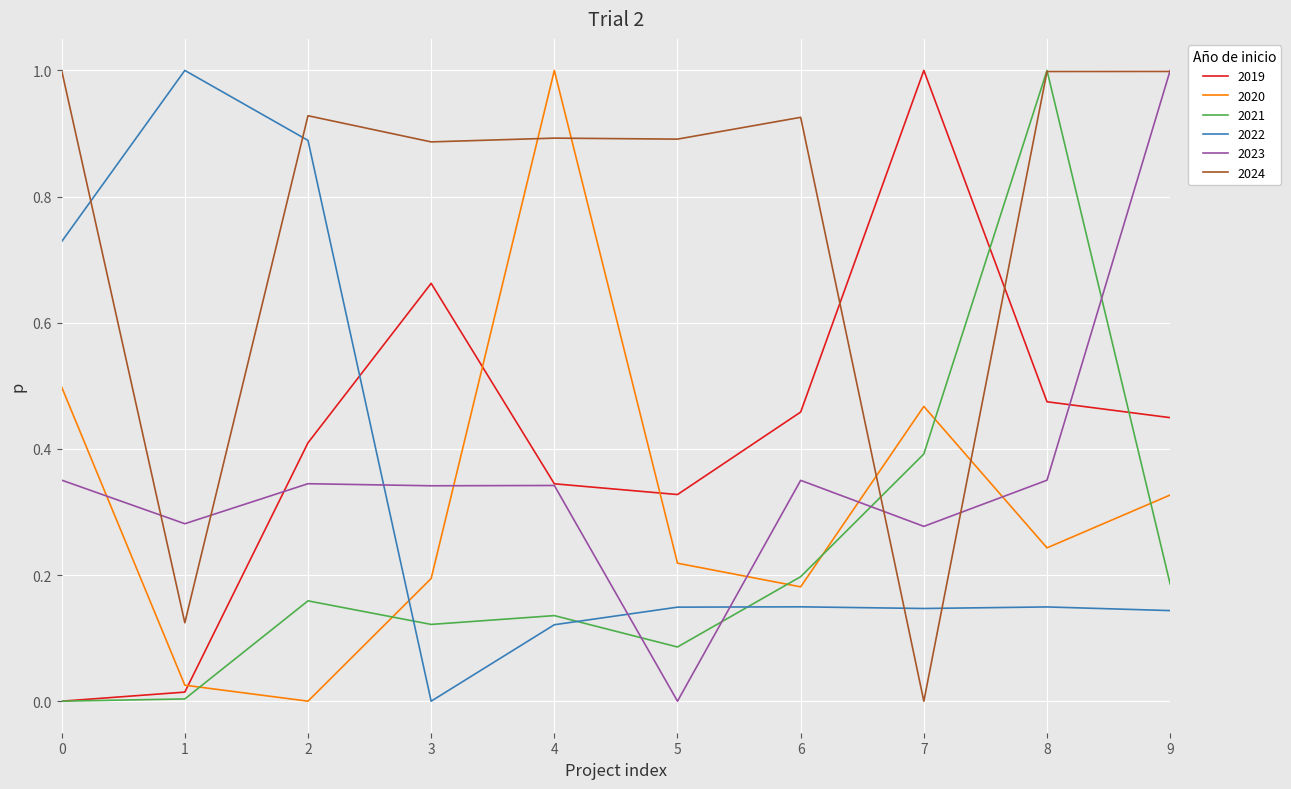

True or false: 2019 has a value of 0.2 at 5.

False